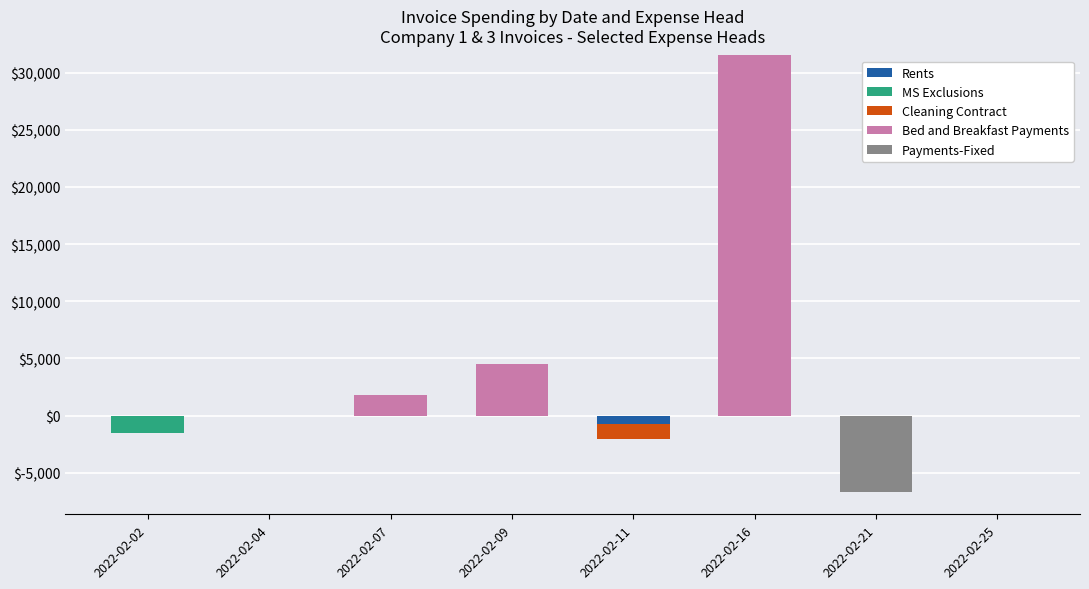

Which category has the highest value in the Bed and Breakfast Payments series?

2022-02-16